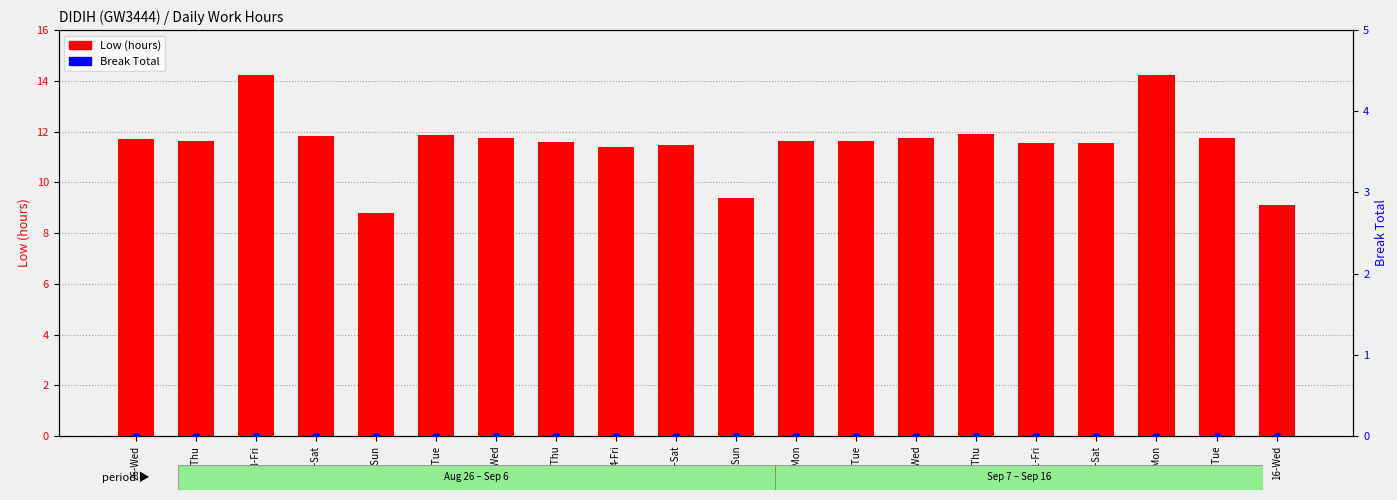

What are all the series names shown in the legend?

Low (hours), Break Total